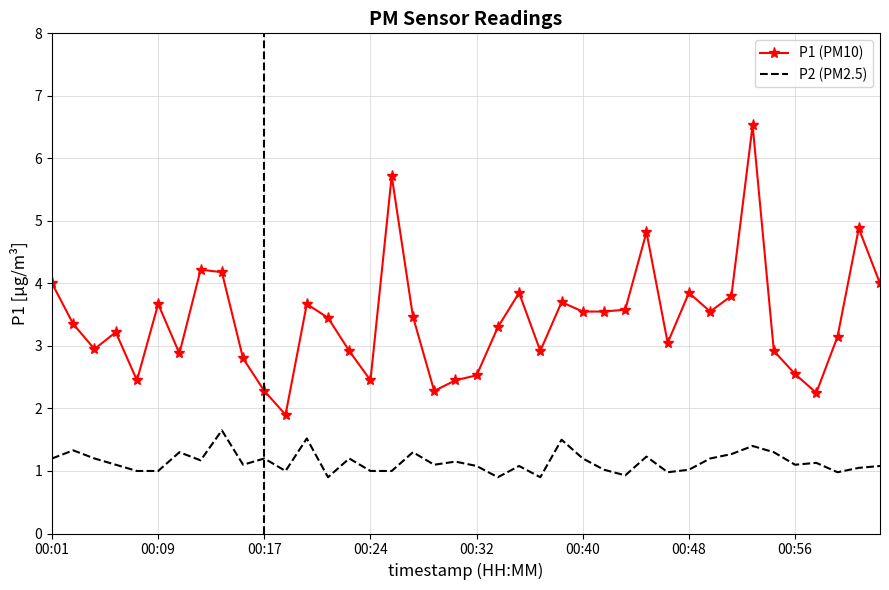

Which series has the largest range (max minus min)?

P1 (PM10)